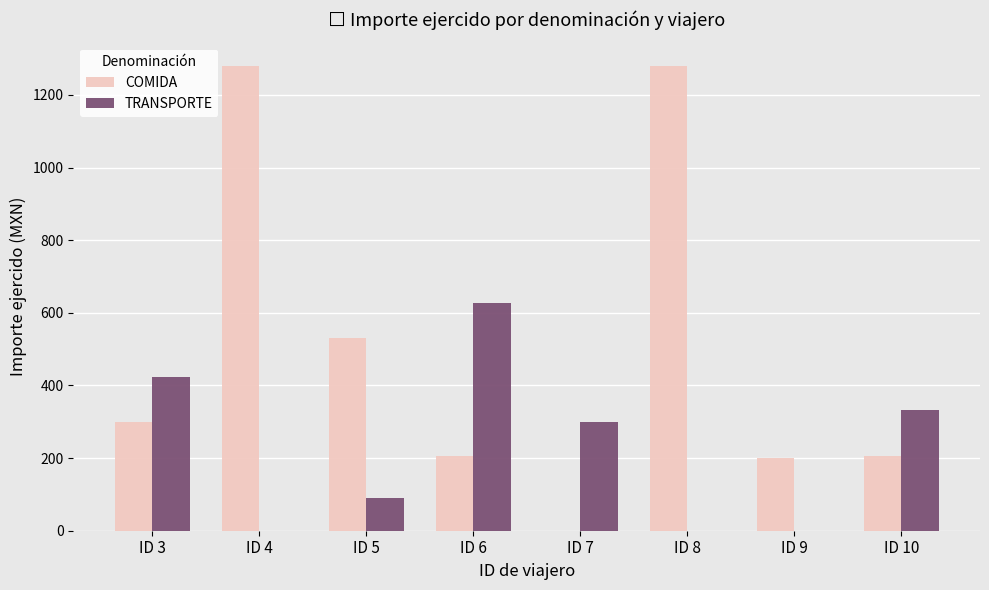

Between ID 9 and ID 10, which series saw the biggest shift?

TRANSPORTE